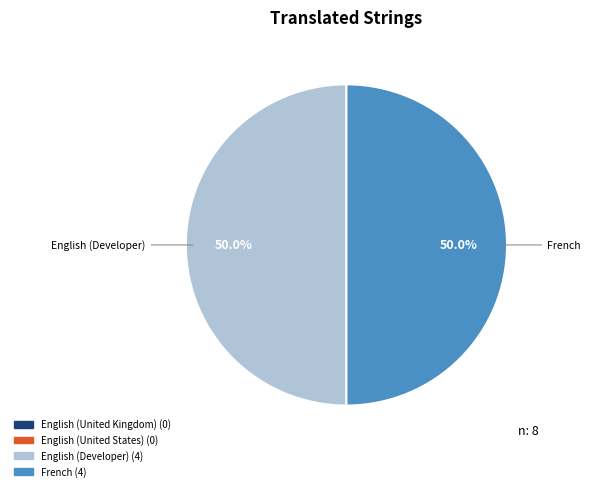

What is the total percentage of English (Developer) and French?

100.0%